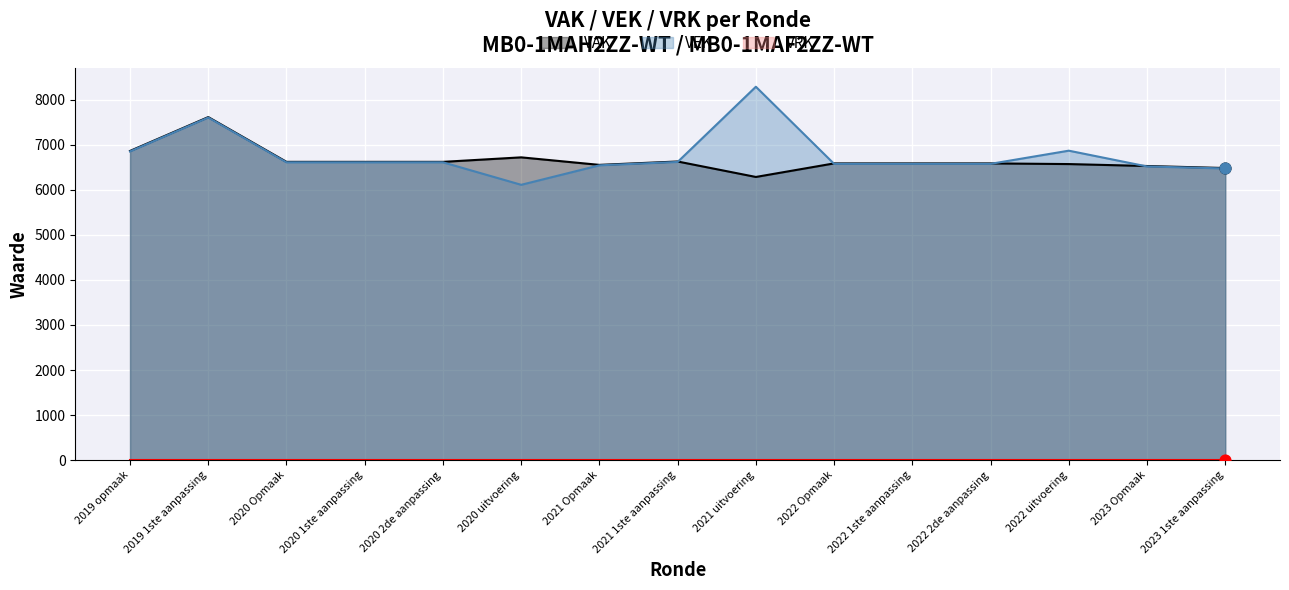

What is the change in value from 2020 1ste aanpassing to 2022 uitvoering?

+258